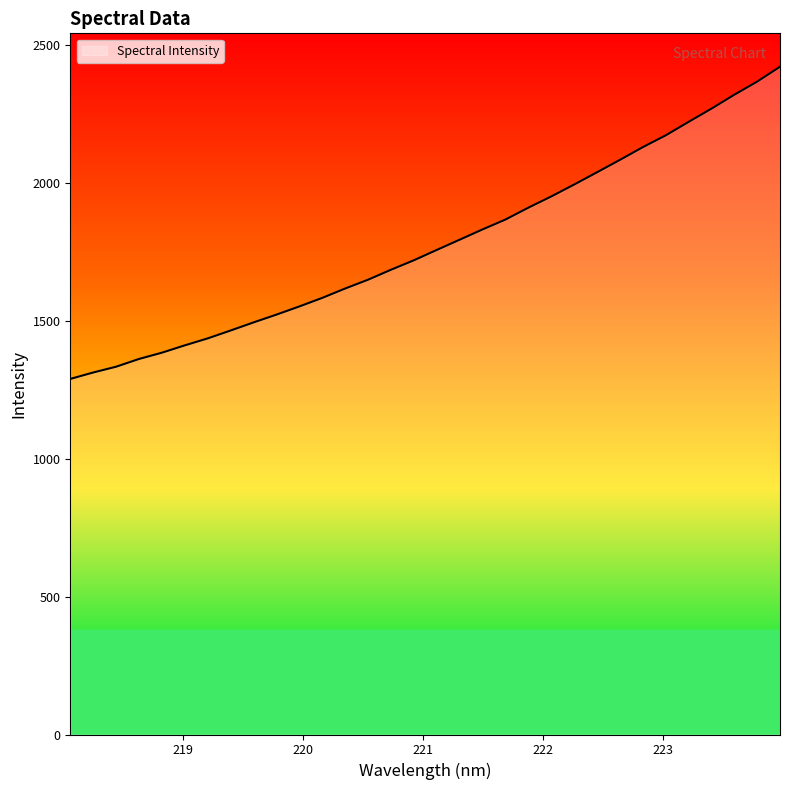

True or false: there are more than 2 points higher than both neighbors.

False